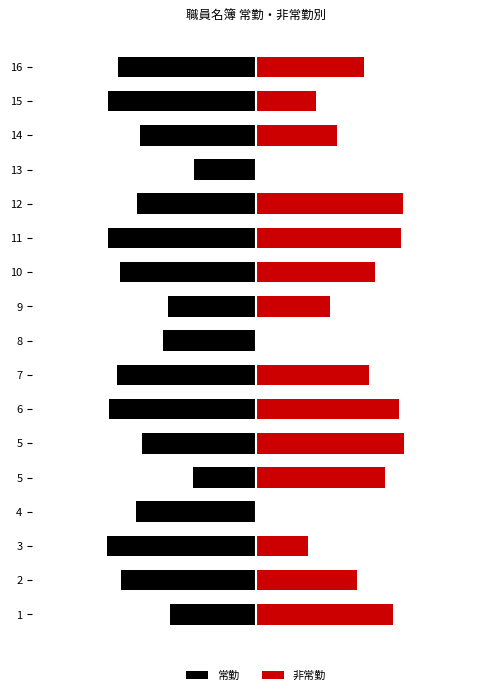

What is the spread (max minus min) of values at 10?

1.7